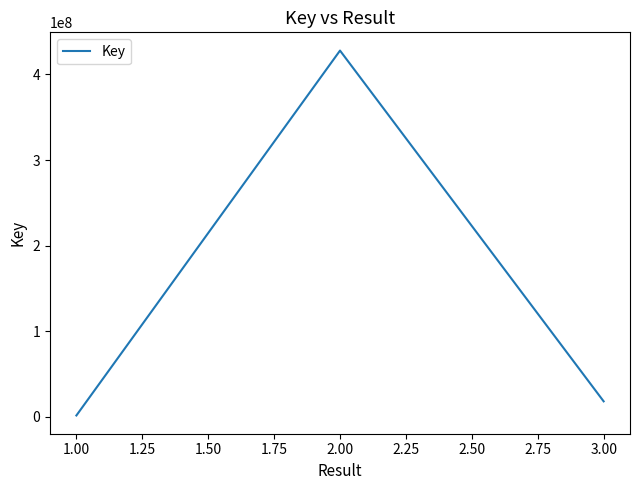

How many values exceed 18222714?

1